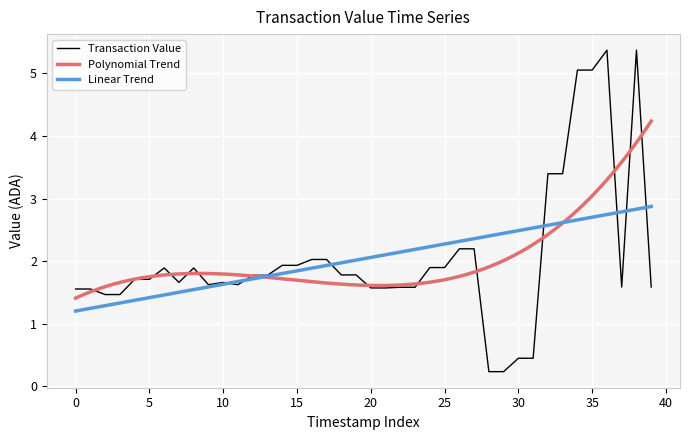

What is the lowest value of the Linear Trend series?

1.2